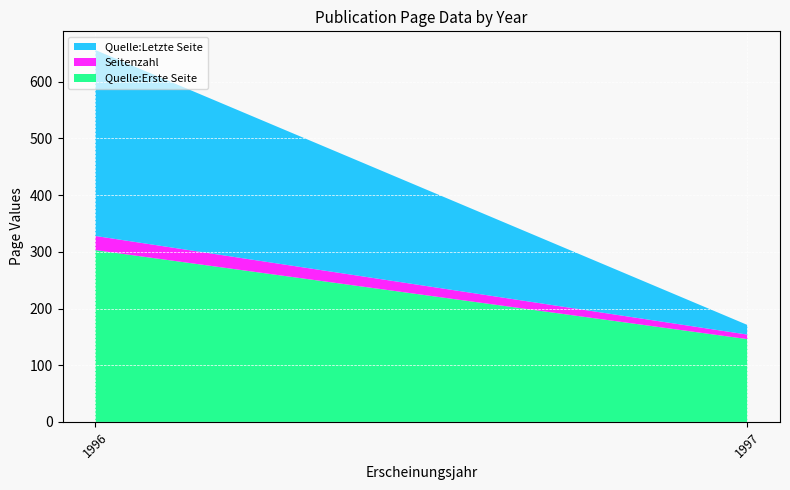

Reading left to right, extract all data points from this chart.

Quelle:Erste Seite: 1996=303	1997=146
Seitenzahl: 1996=25	1997=8
Quelle:Letzte Seite: 1996=328	1997=17